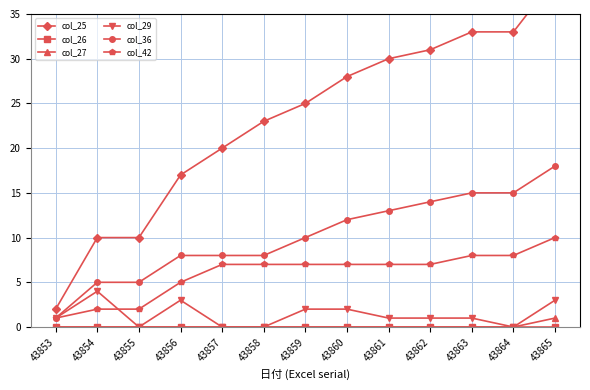

Which series has the largest range (max minus min)?

col_25